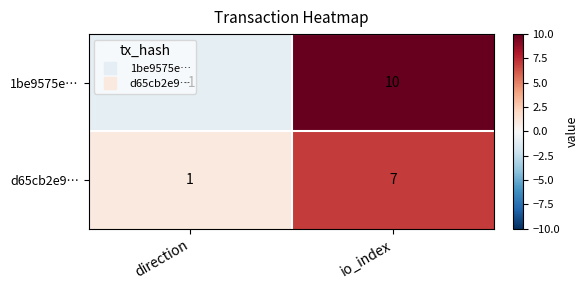

What is the total value across all series at io_index?

17